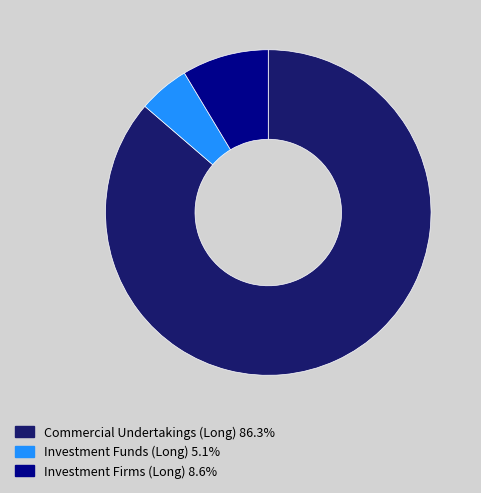

Rank the categories by value from highest to lowest.

Commercial Undertakings (Long), Investment Firms (Long), Investment Funds (Long)